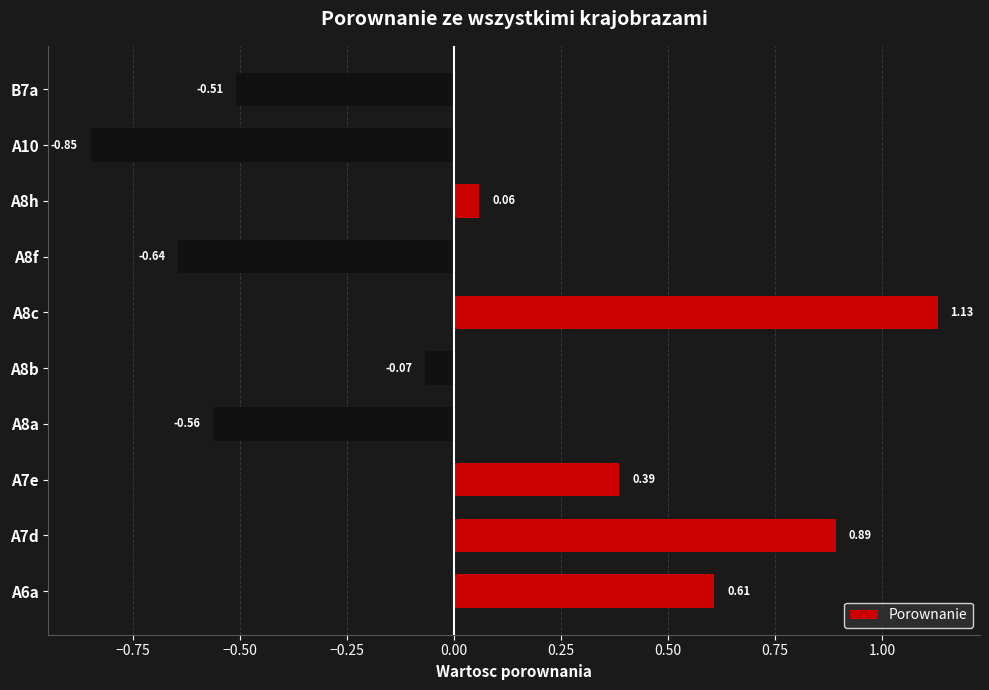

Does the chart contain stacked bars?

No